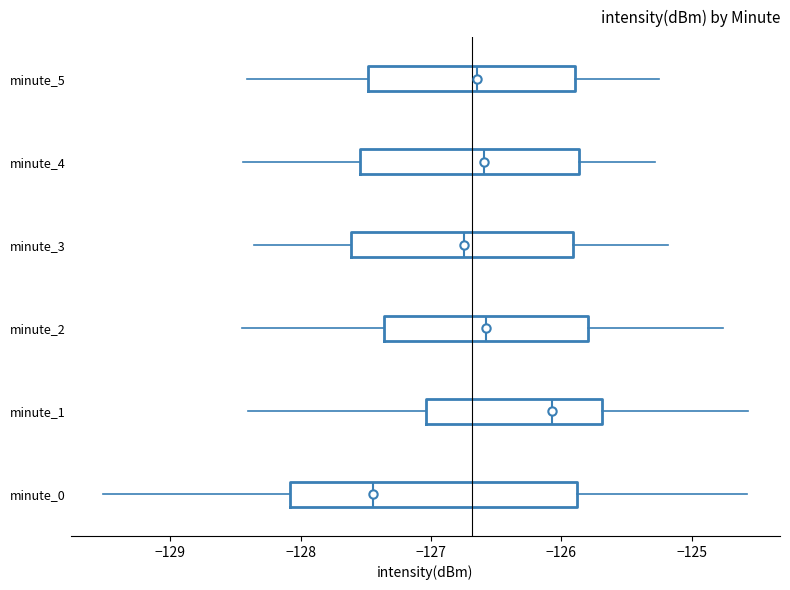

Reading bottom to top, transcribe this box plot: for each box, give where its median line is, the range the box spans, and where its two whiskers end, as read against the x-axis. The values are not printed on the chart, so give them approximately, as read against the axis.

minute_0: median -127.4, box -128.1 to -125.9, whiskers -129.5 to -124.6
minute_1: median -126.1, box -127.0 to -125.7, whiskers -128.4 to -124.6
minute_2: median -126.6, box -127.4 to -125.8, whiskers -128.4 to -124.8
minute_3: median -126.7, box -127.6 to -125.9, whiskers -128.4 to -125.2
minute_4: median -126.6, box -127.5 to -125.9, whiskers -128.4 to -125.3
minute_5: median -126.6, box -127.5 to -125.9, whiskers -128.4 to -125.2